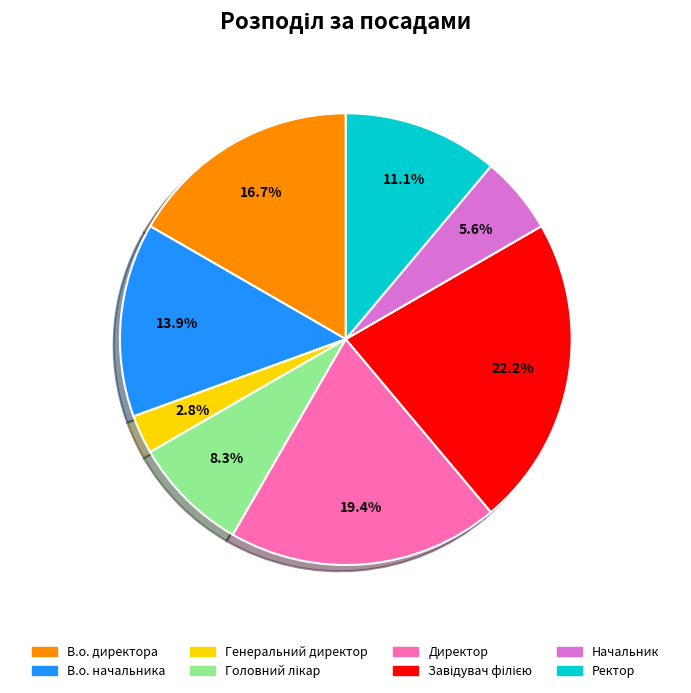

The В.о. директора slice represents 23% of the pie. True or false?

False